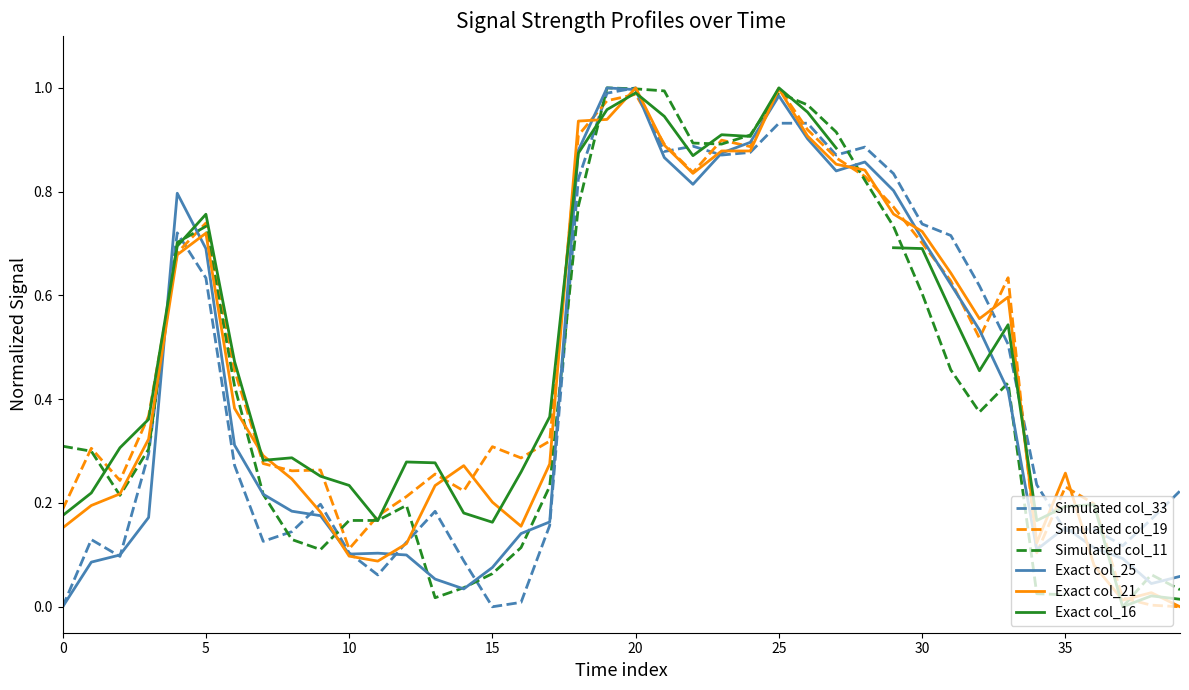

In Exact col_16, how many points are higher than both neighbors (excluding endpoints)?

9